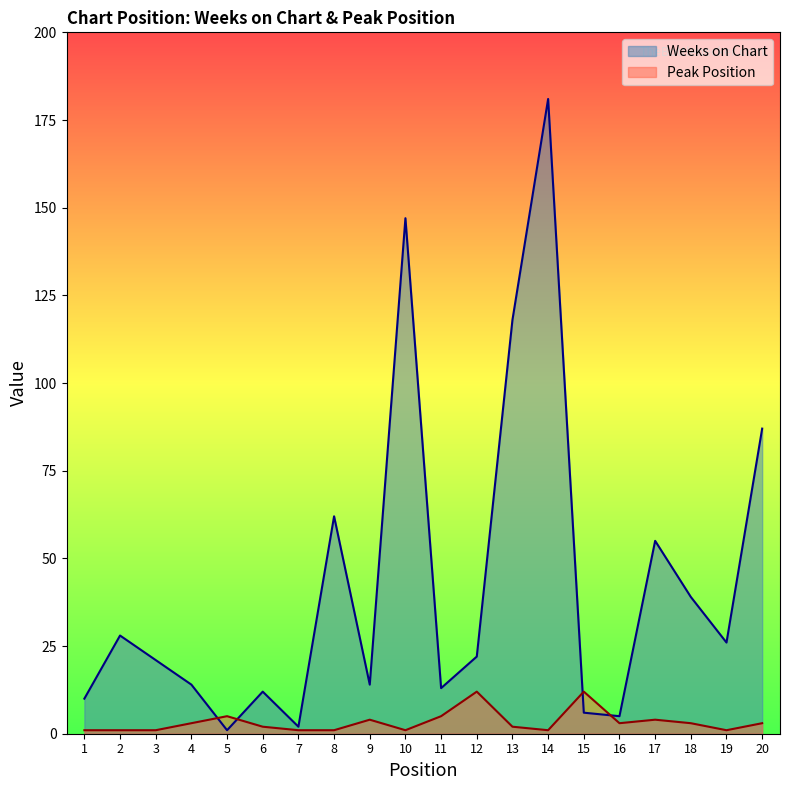

What is the total value across all series at 10?

148